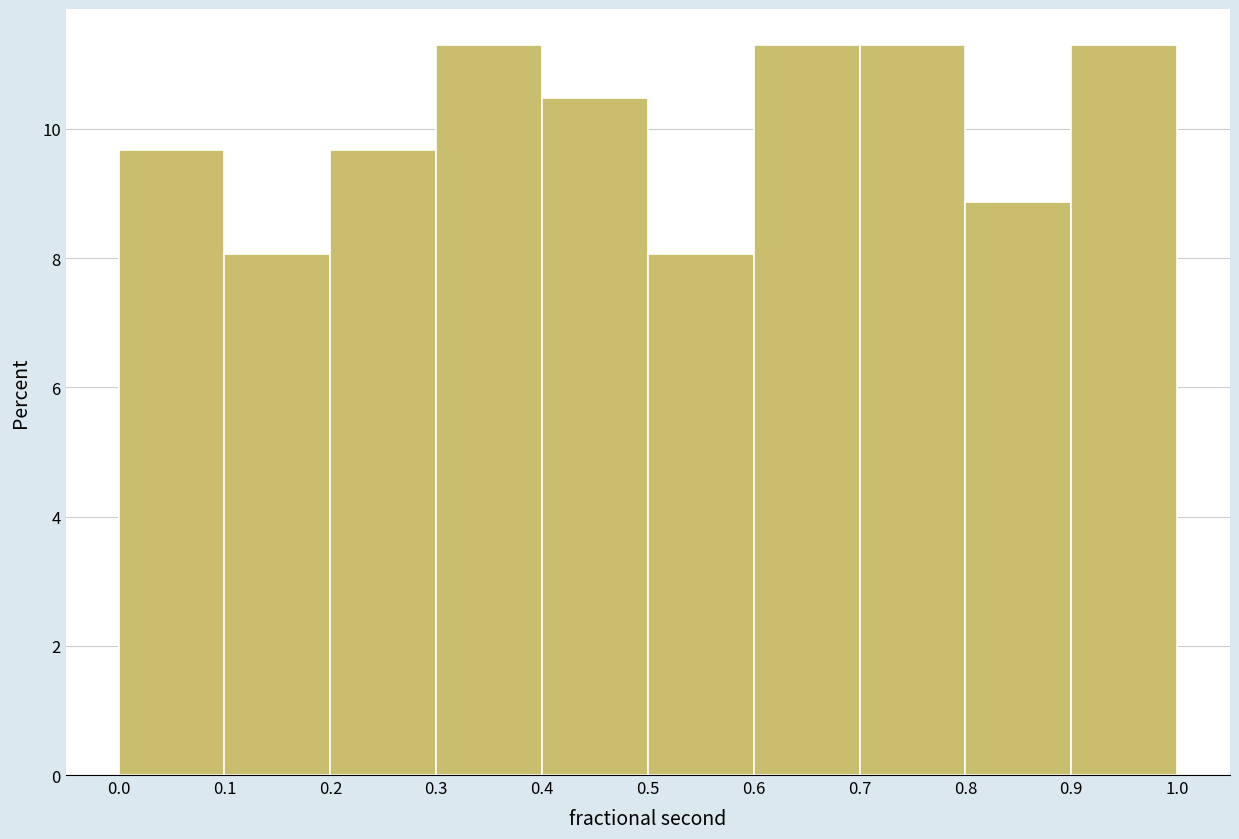

How tall is the bar that spans 0.6 to 0.7 on the x-axis? The values are not printed on the chart, so give them approximately, as read against the axis.

11.2